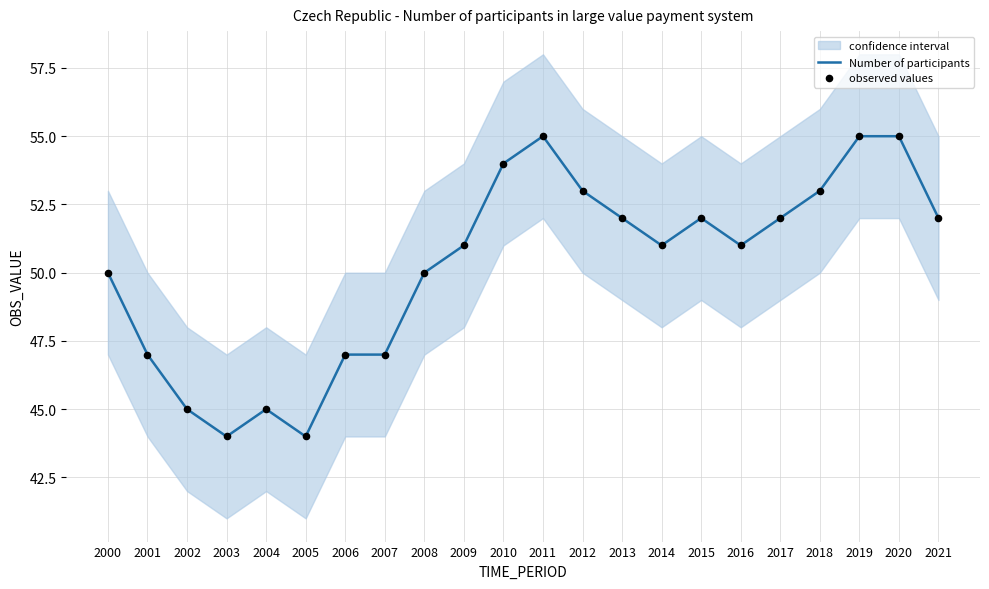

Which series contains the lowest Y value?

Number of participants